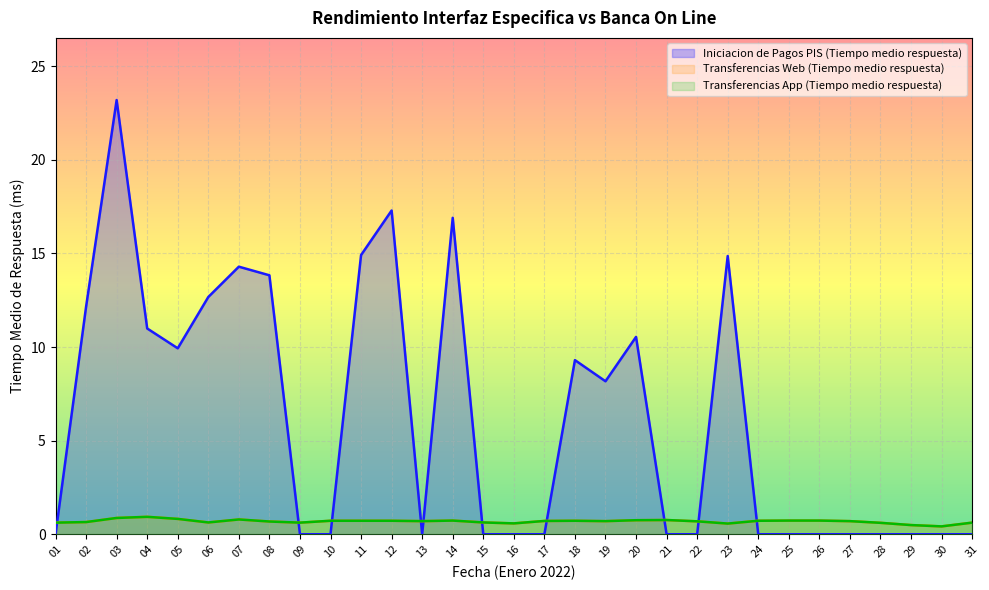

How many Transferencias App (Tiempo medio respuesta) values are between 0 and 1?

31